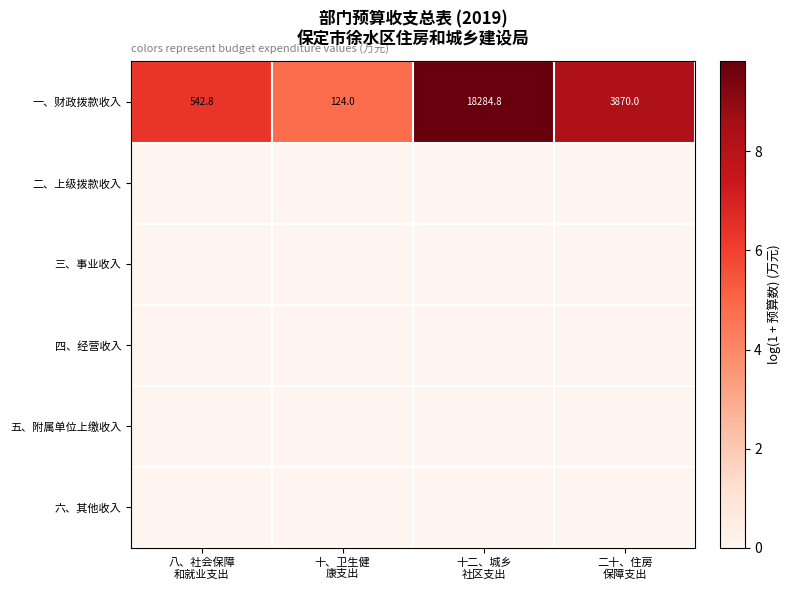

Is the value of 一、财政拨款收入 at 十二、城乡 社区支出 greater than the value of 六、其他收入 at 十二、城乡 社区支出?

Yes